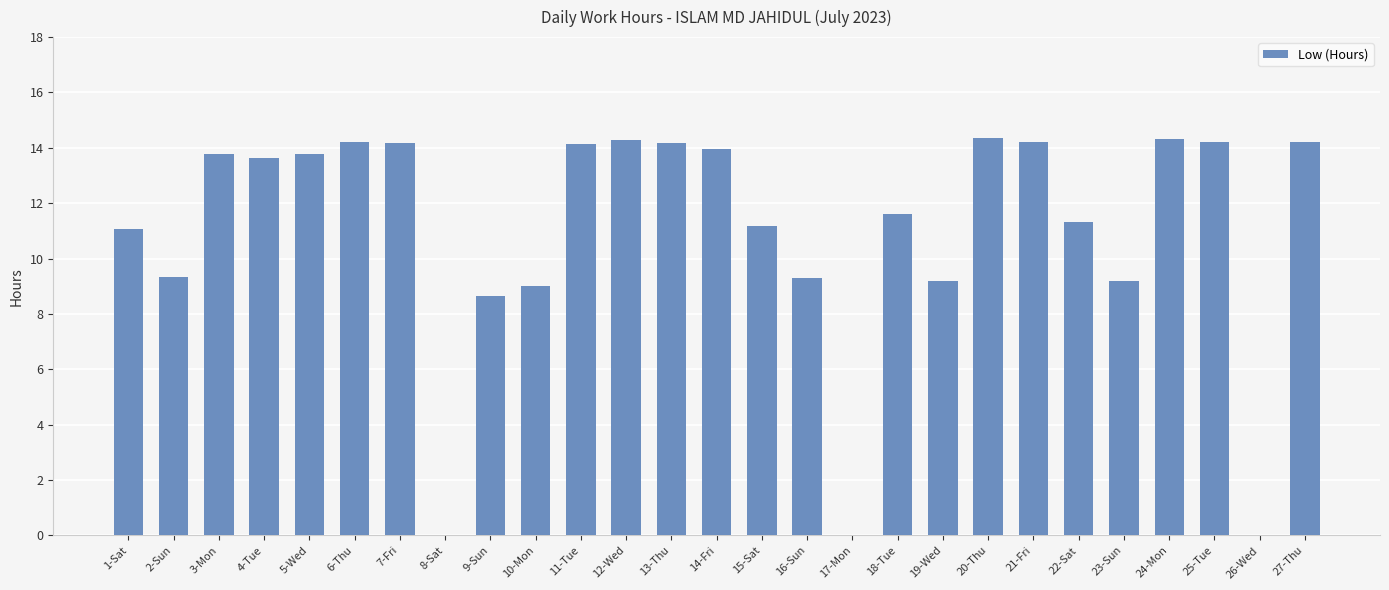

What is the sum of all values?

297.3